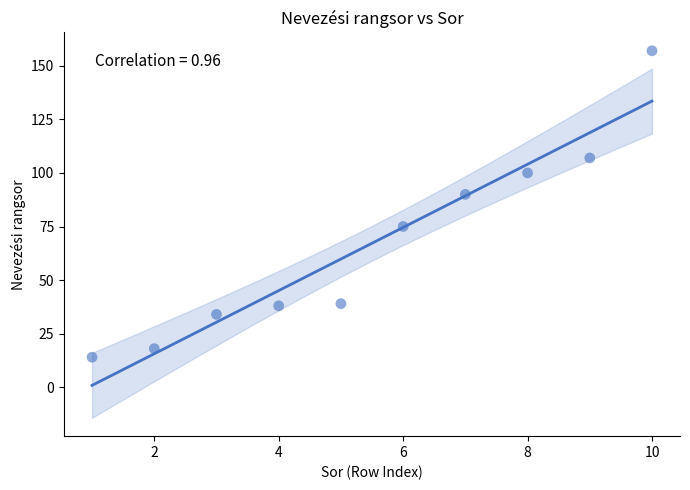

What Y value in the scatter plot is closest to 85?

90